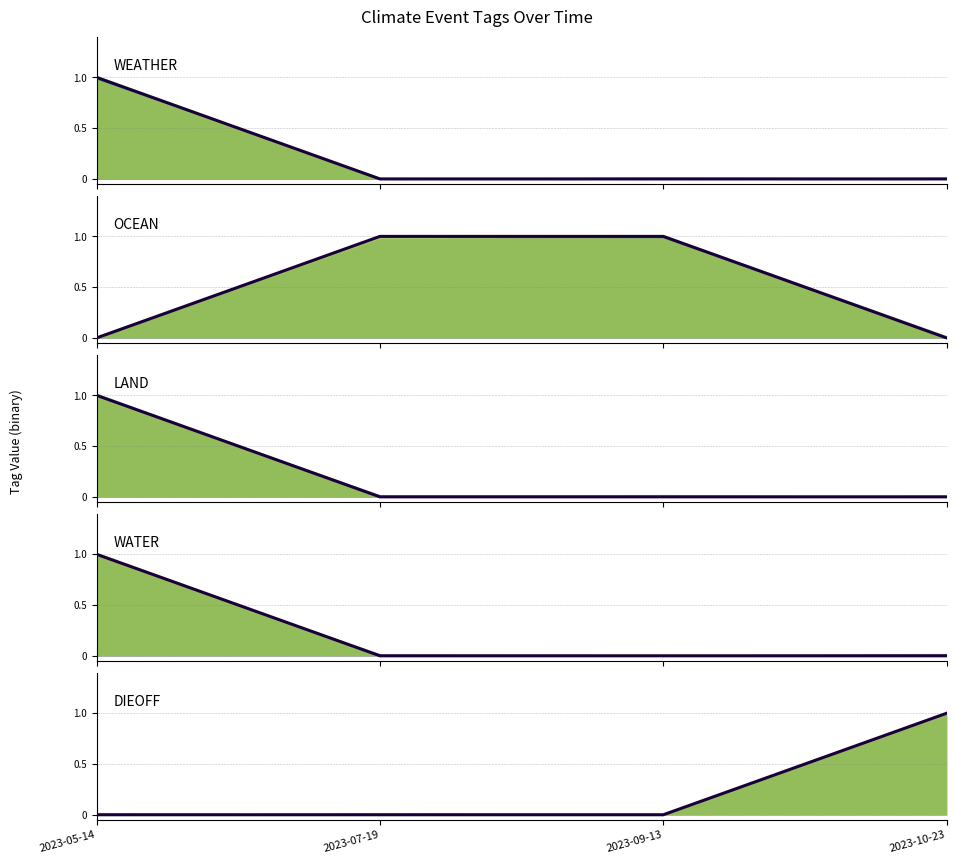

List the labels in order of DIEOFF value, smallest first.

2023-05-14, 2023-07-19, 2023-09-13, 2023-10-23